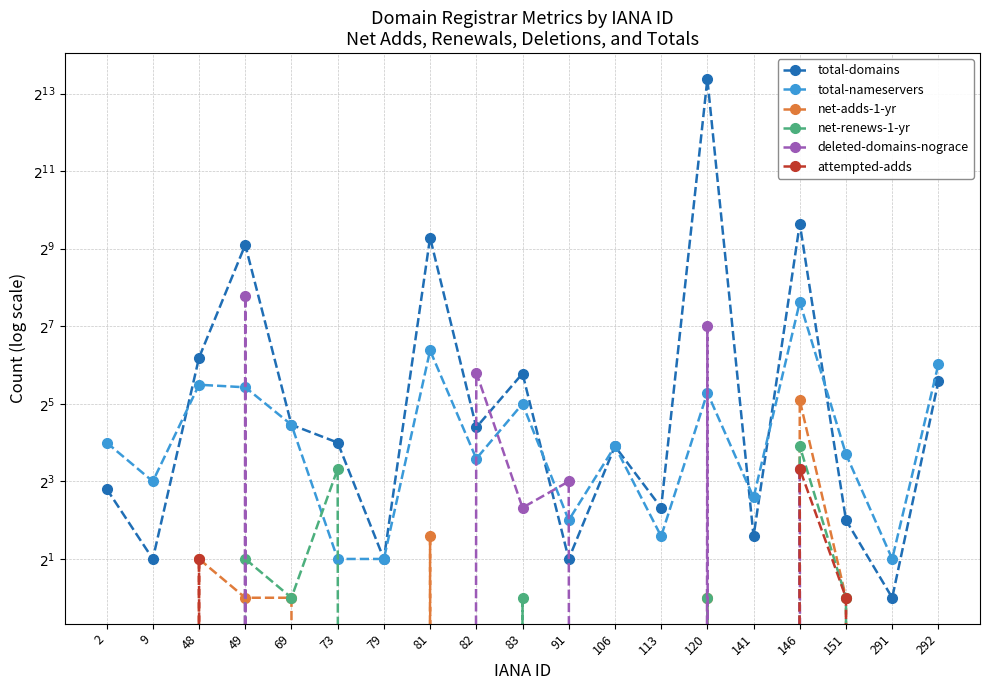

Which has a higher value, 73 or 151?

73